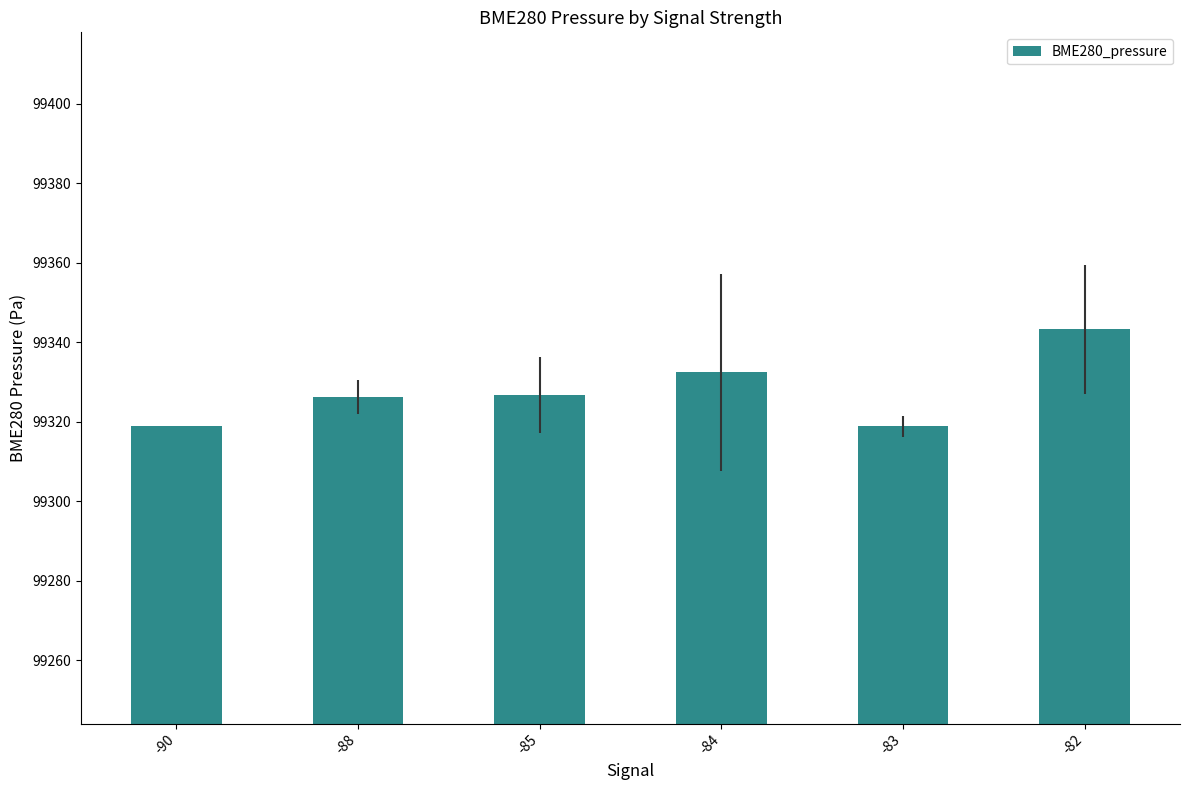

The value at -82 is 99343.2. True or false?

True